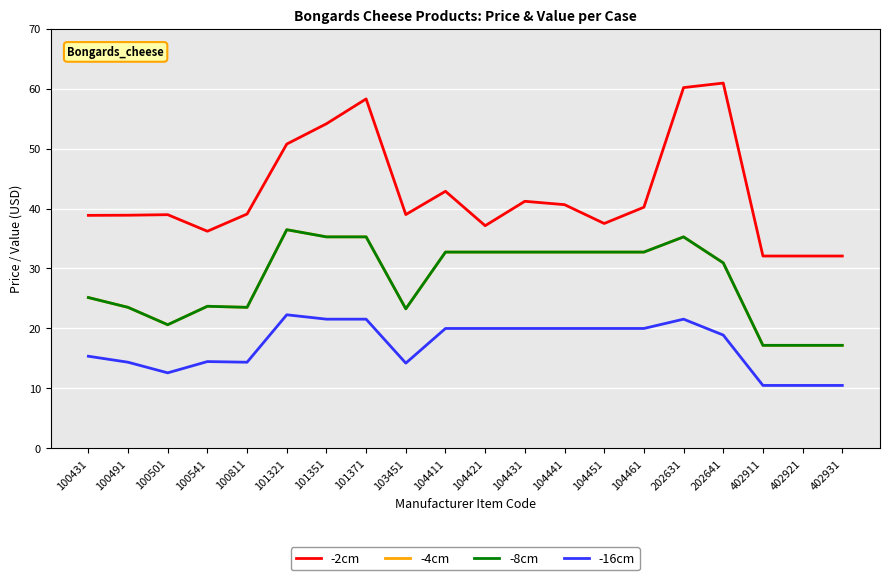

Reading left to right, what are all the values shown in this chart?

-2cm: 100431=38.9	100491=38.9	100501=39.0	100541=36.2	100811=39.1	101321=50.7	101351=54.1	101371=58.3	103451=39.0	104411=42.9	104421=37.1	104431=41.2	104441=40.6	104451=37.5	104461=40.2	202631=60.2	202641=60.9	402911=32.1	402921=32.1	402931=32.1
-4cm: 100431=25.2	100491=23.5	100501=20.6	100541=23.7	100811=23.5	101321=36.5	101351=35.3	101371=35.3	103451=23.3	104411=32.7	104421=32.7	104431=32.7	104441=32.7	104451=32.7	104461=32.7	202631=35.3	202641=30.9	402911=17.2	402921=17.2	402931=17.2
-8cm: 100431=25.2	100491=23.5	100501=20.6	100541=23.7	100811=23.5	101321=36.5	101351=35.3	101371=35.3	103451=23.3	104411=32.7	104421=32.7	104431=32.7	104441=32.7	104451=32.7	104461=32.7	202631=35.3	202641=30.9	402911=17.2	402921=17.2	402931=17.2
-16cm: 100431=15.4	100491=14.4	100501=12.6	100541=14.5	100811=14.4	101321=22.3	101351=21.6	101371=21.6	103451=14.2	104411=20.0	104421=20.0	104431=20.0	104441=20.0	104451=20.0	104461=20.0	202631=21.6	202641=18.9	402911=10.5	402921=10.5	402931=10.5